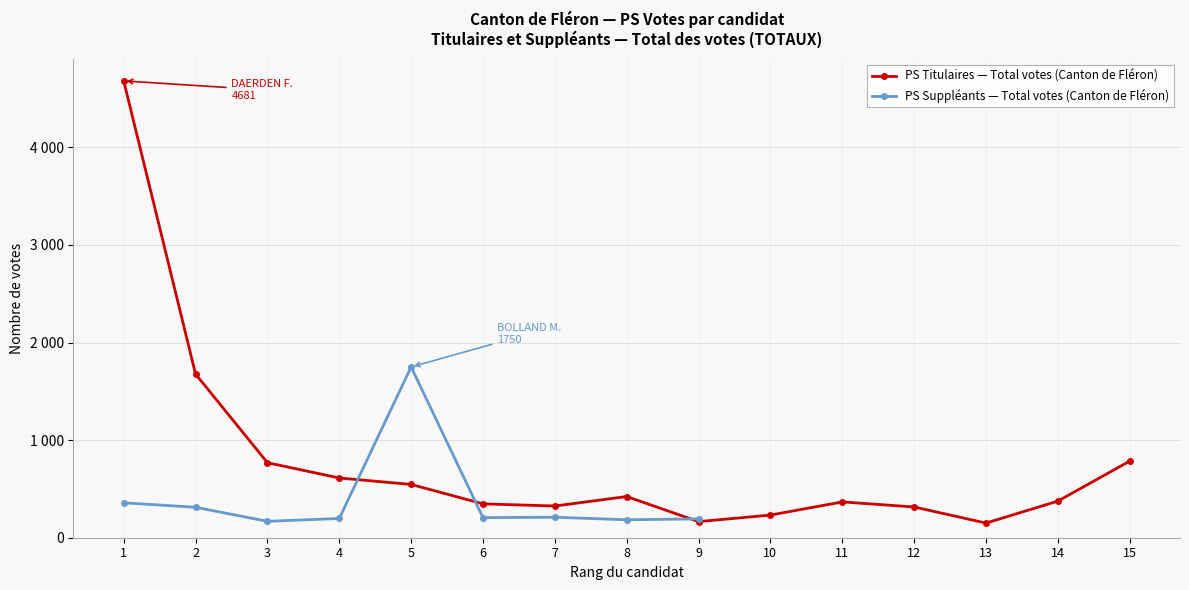

Reading left to right, extract all data points from this chart.

4681	1677	769	612	546	347	325	422	165	232	367	315	150	375	785